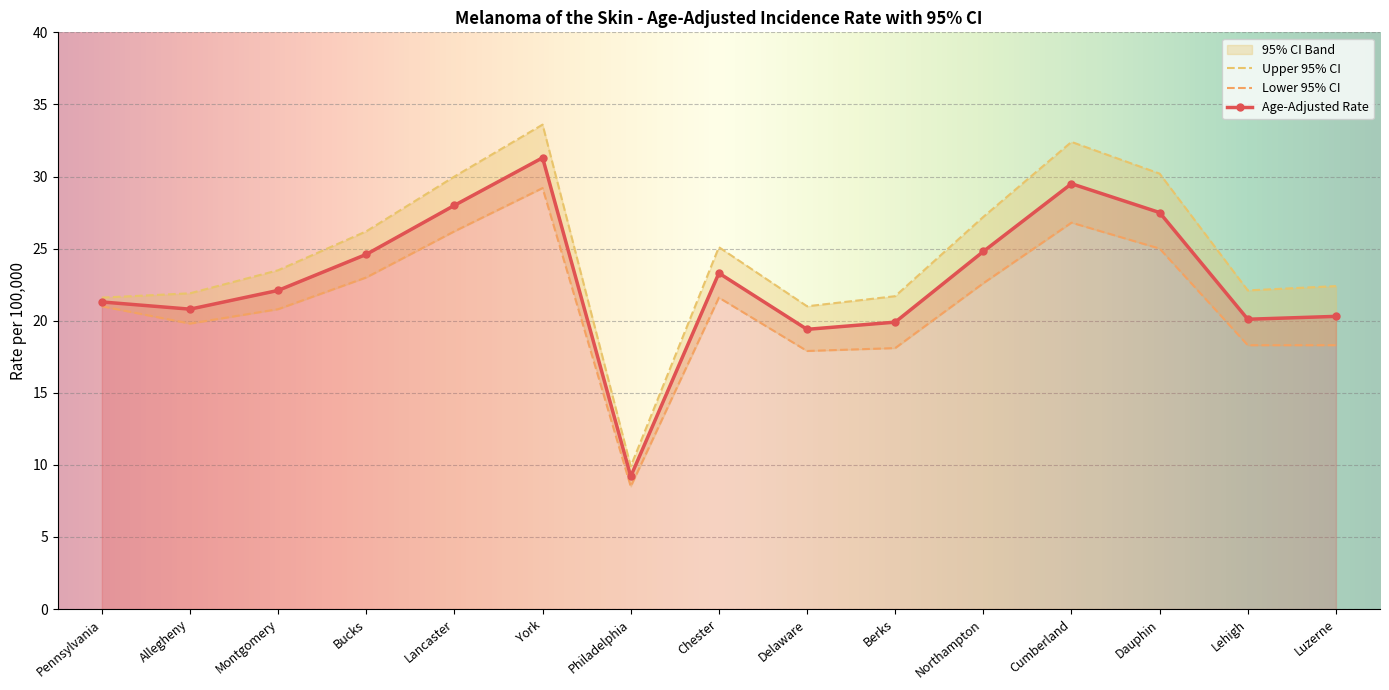

What is the sum of the Lower 95% CI values at Pennsylvania and Montgomery?

41.8